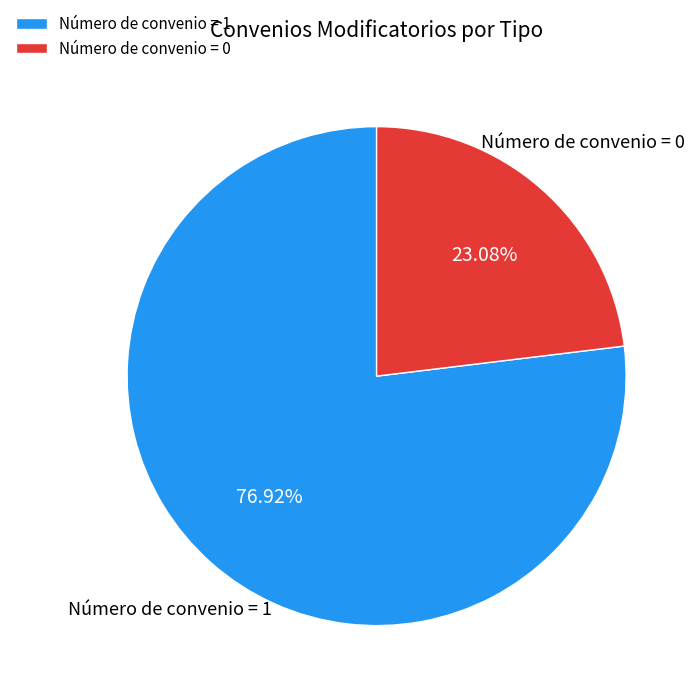

Which category has the biggest portion of the pie?

Número de convenio = 1